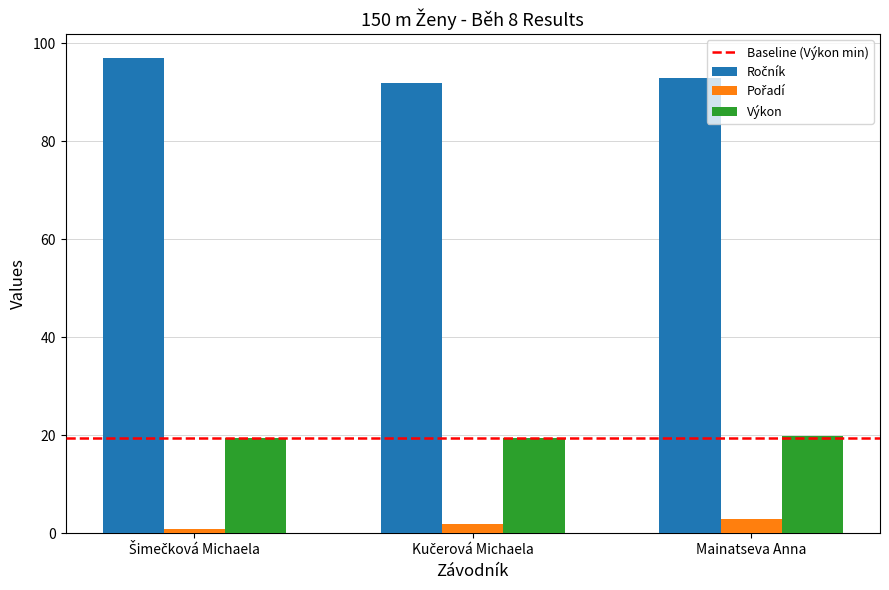

What is the average value of the Výkon series?

19.7